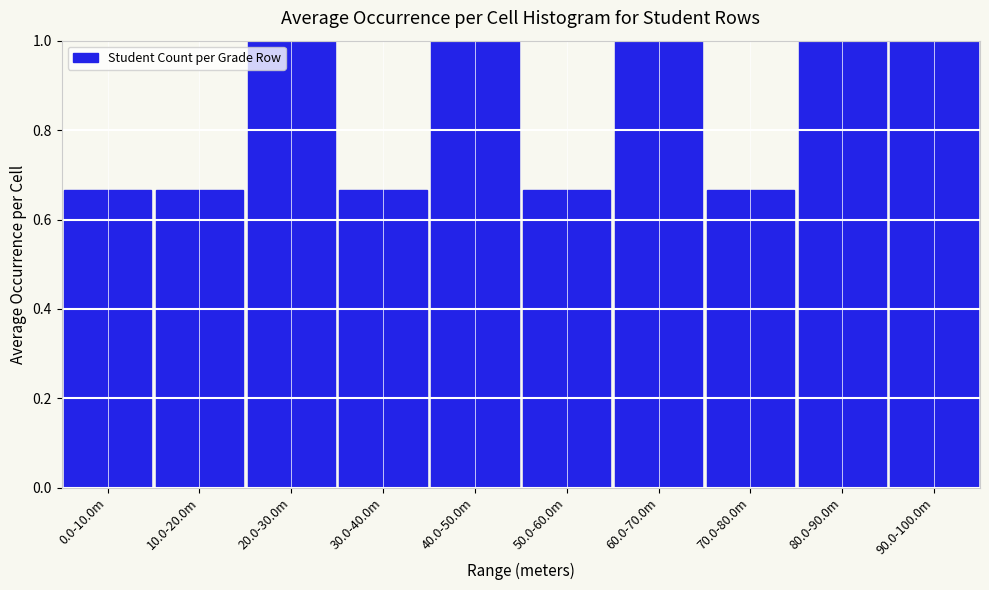

What is the label of the 9th bar from the left?

80.0-90.0m